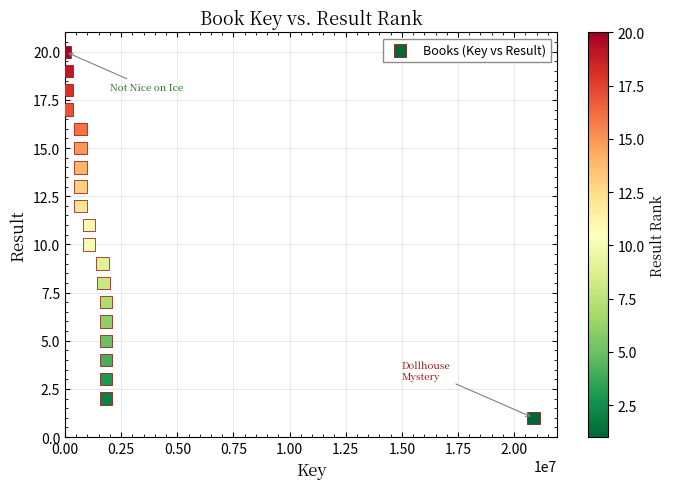

What is the range of Y values (max minus min)?

19